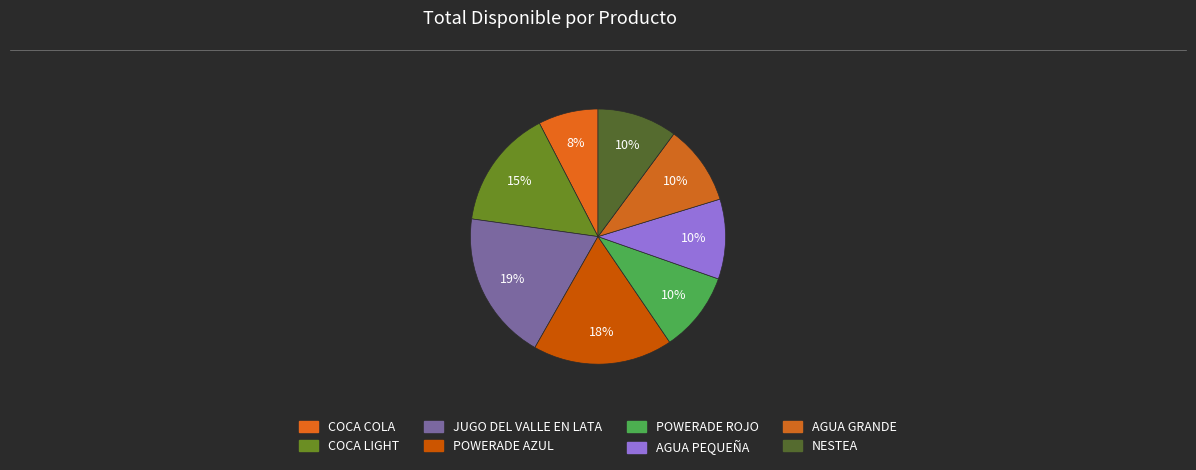

How many segments does this pie chart have?

8